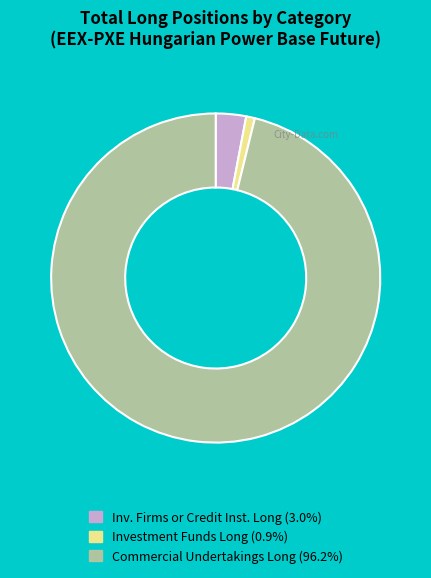

Is there any slice that represents more than half of the pie?

Yes